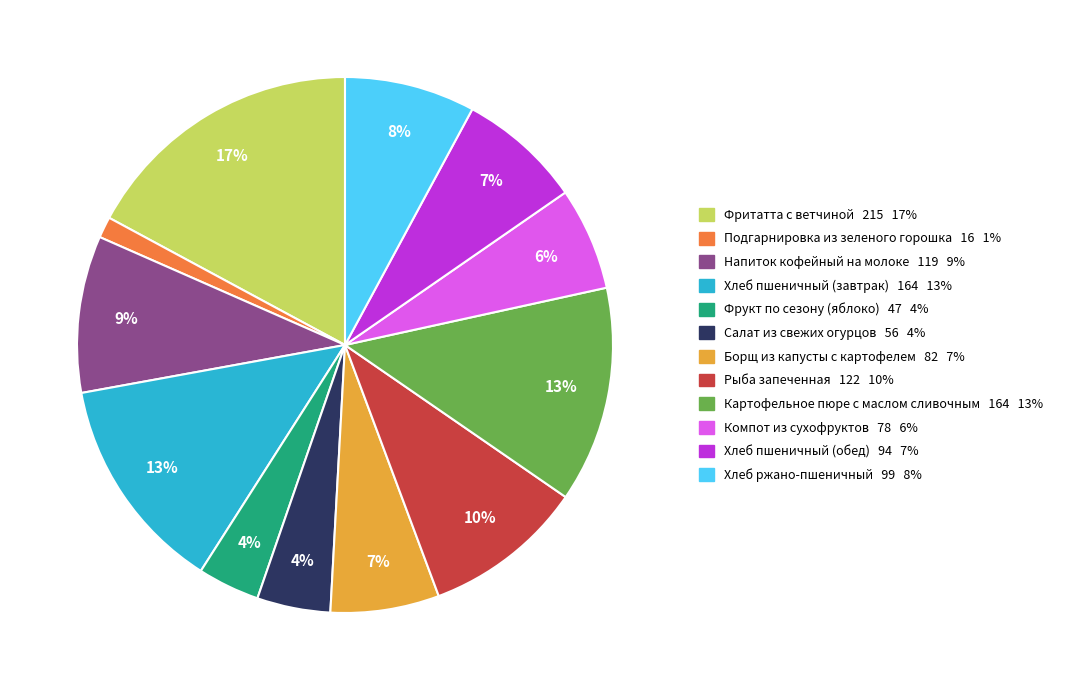

What percentage is the Подгарнировка из зеленого горошка slice, to the nearest percent?

1%